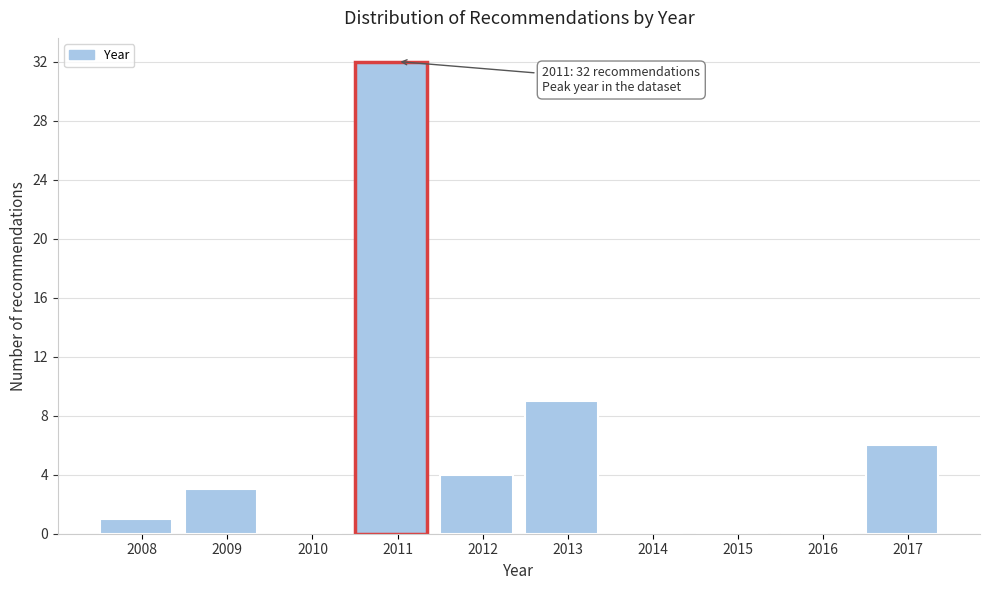

Reading left to right, transcribe all the data shown in this chart.

2008=1	2009=3	2010=0	2011=32	2012=4	2013=9	2014=0	2015=0	2016=0	2017=6